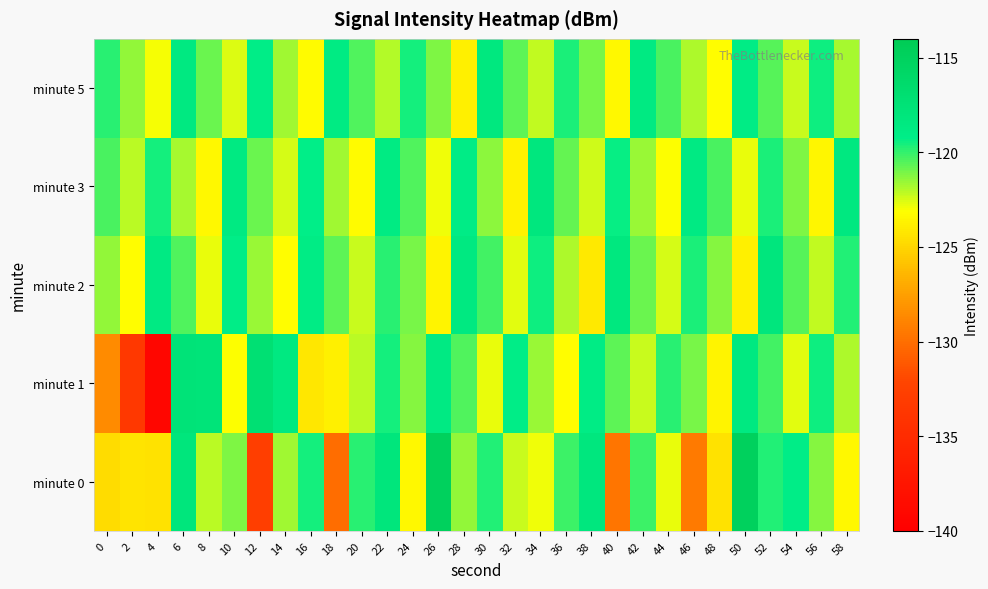

At which category is the sum across all series the highest?

6